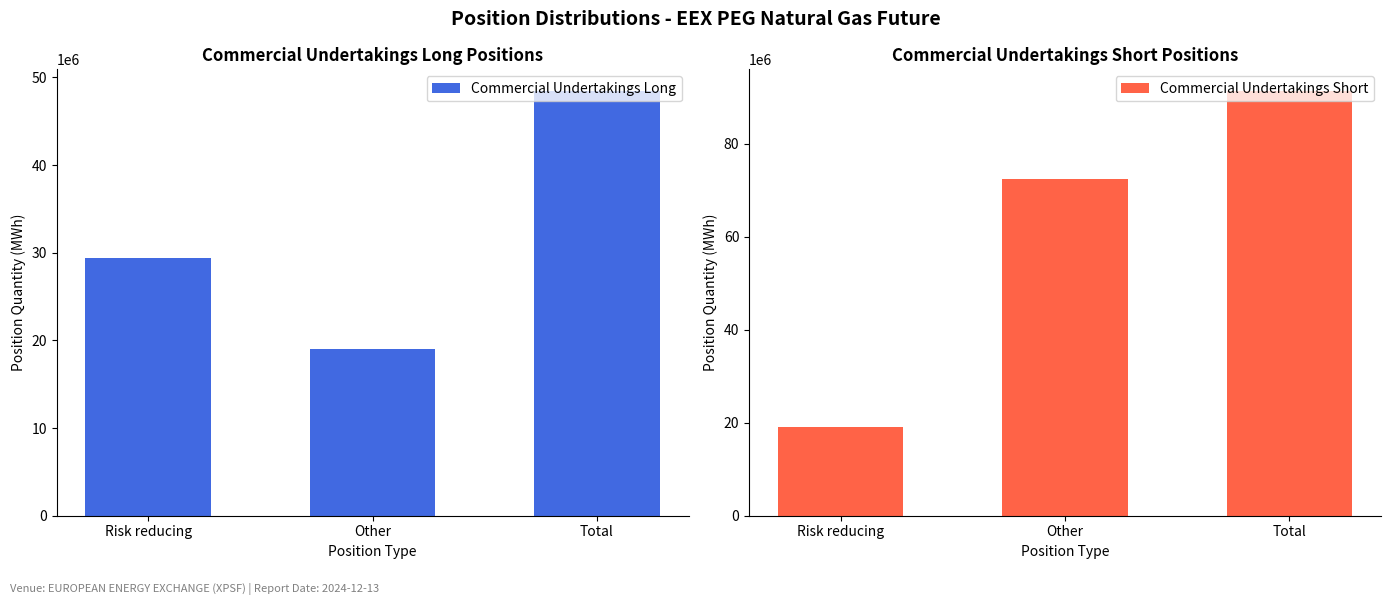

Reading right to left, extract all data points from this chart.

Commercial Undertakings Long: 48502806	19071444	29431362
Commercial Undertakings Short: 91487898	72426094	19061804